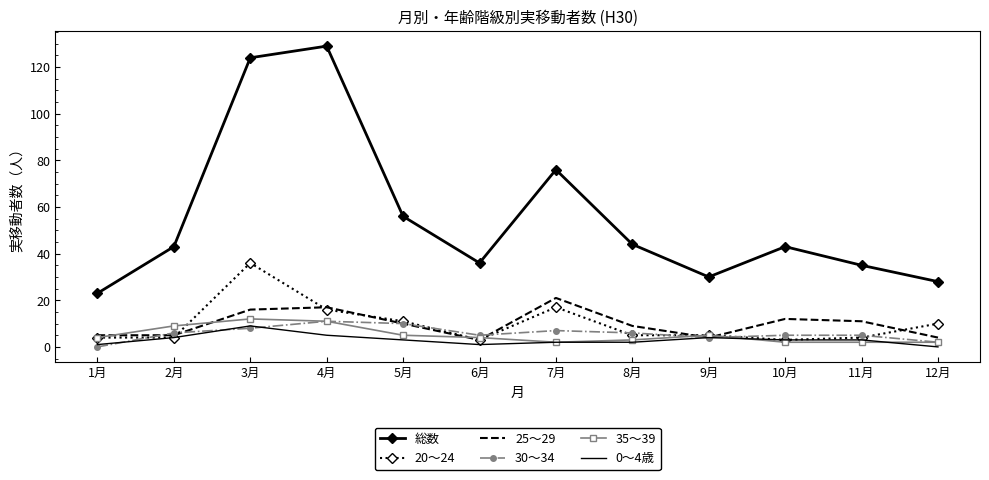

What is the highest value of the 25～29 series?

21